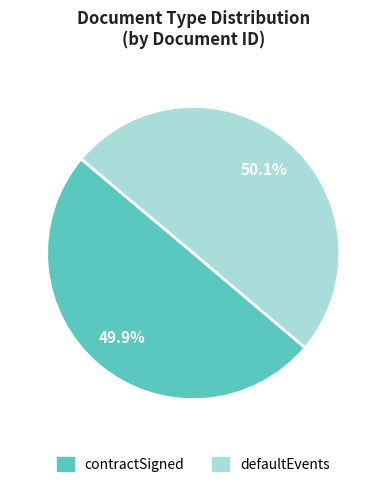

How much of the chart is everything except contractSigned?

50.1%